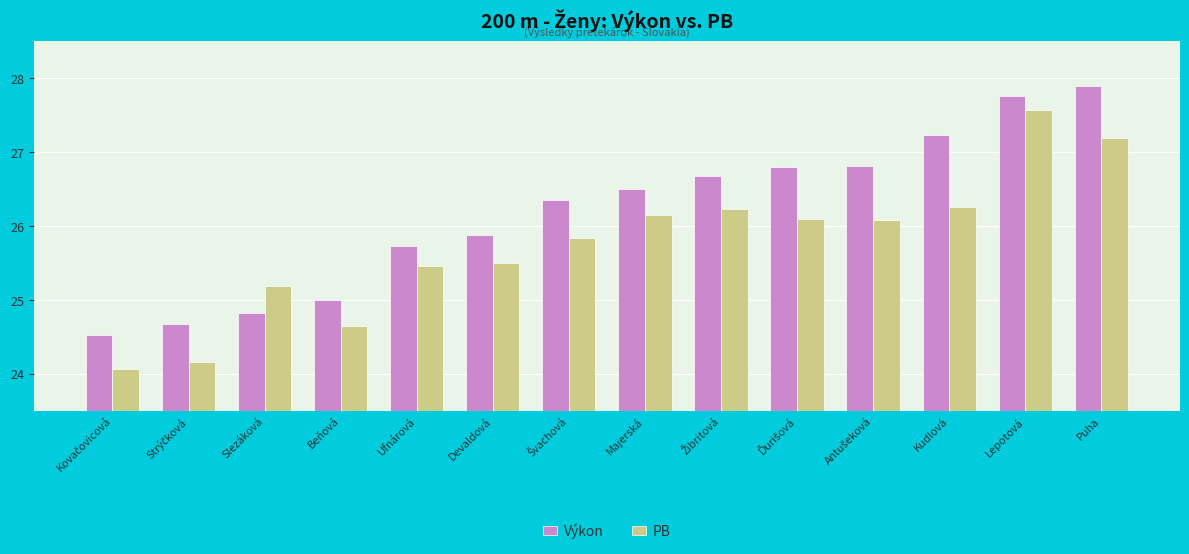

At how many categories does at least one series exceed 24?

14